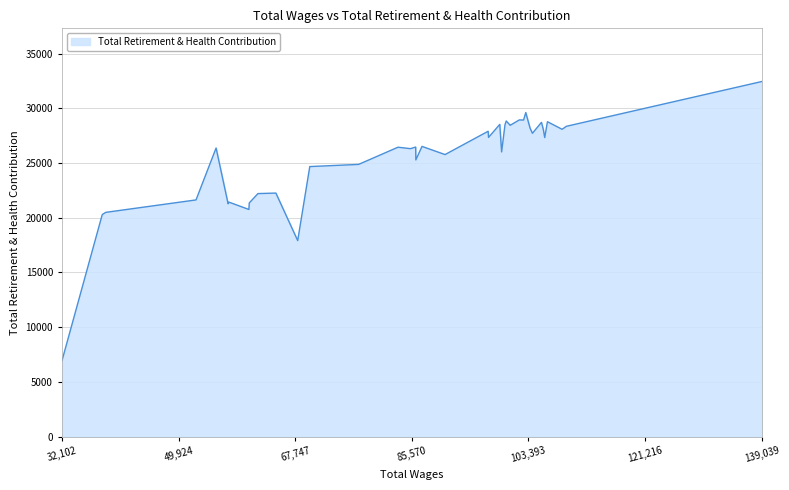

What is the smallest value displayed?

6968